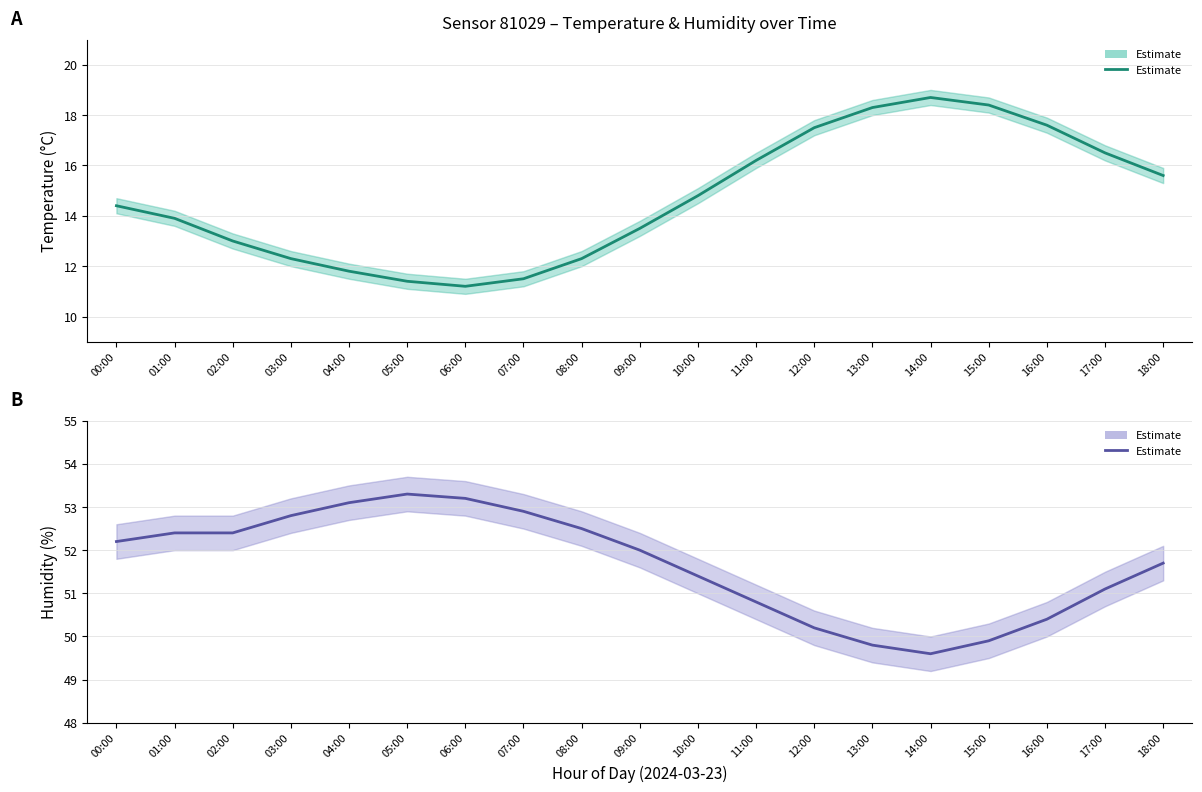

At how many categories does at least one series exceed 52?

9